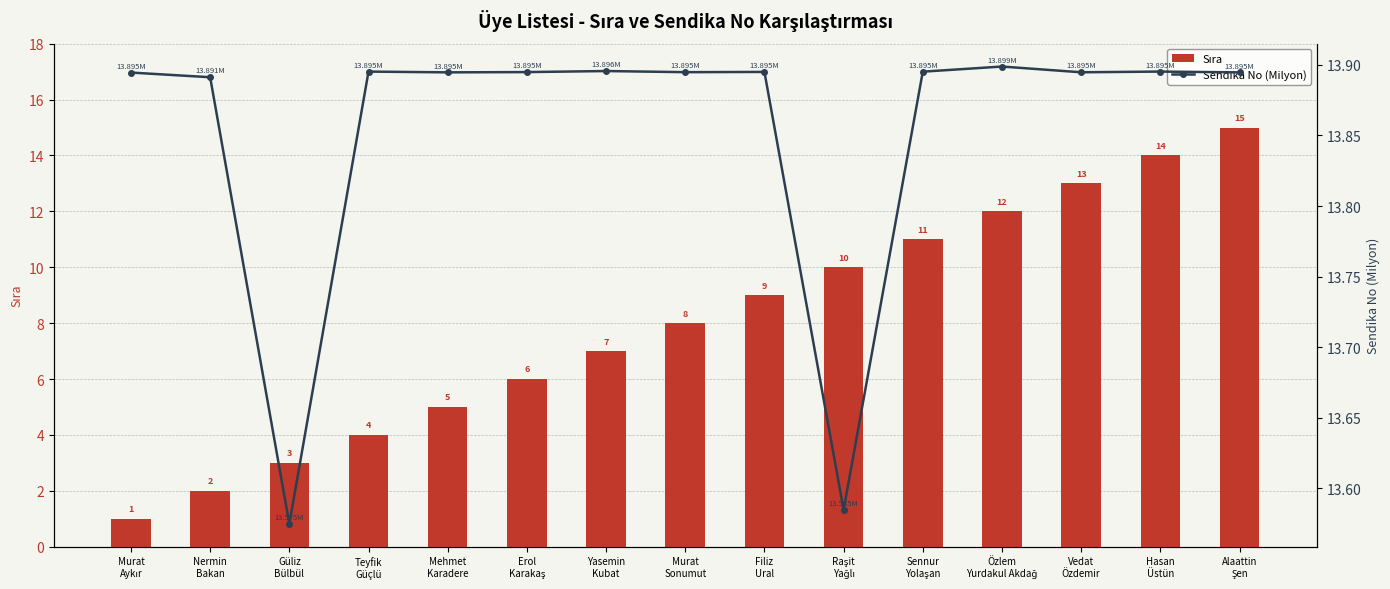

What is the average value of the Sendika No (Milyon) series?

13.9